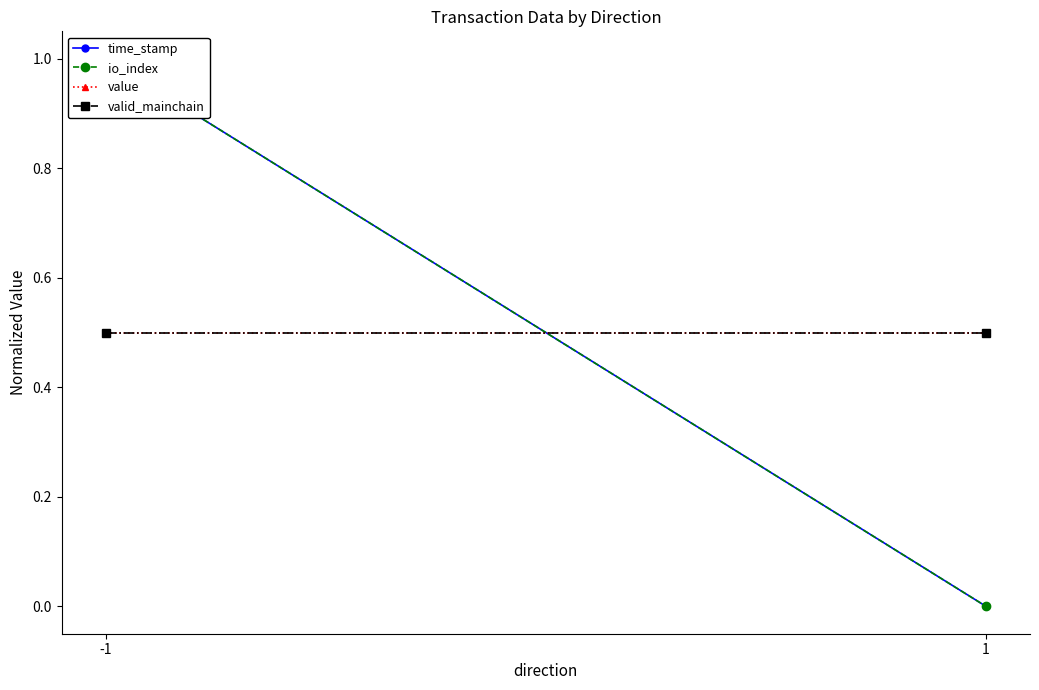

True or false: valid_mainchain has a value of 0.2 at -1.

False